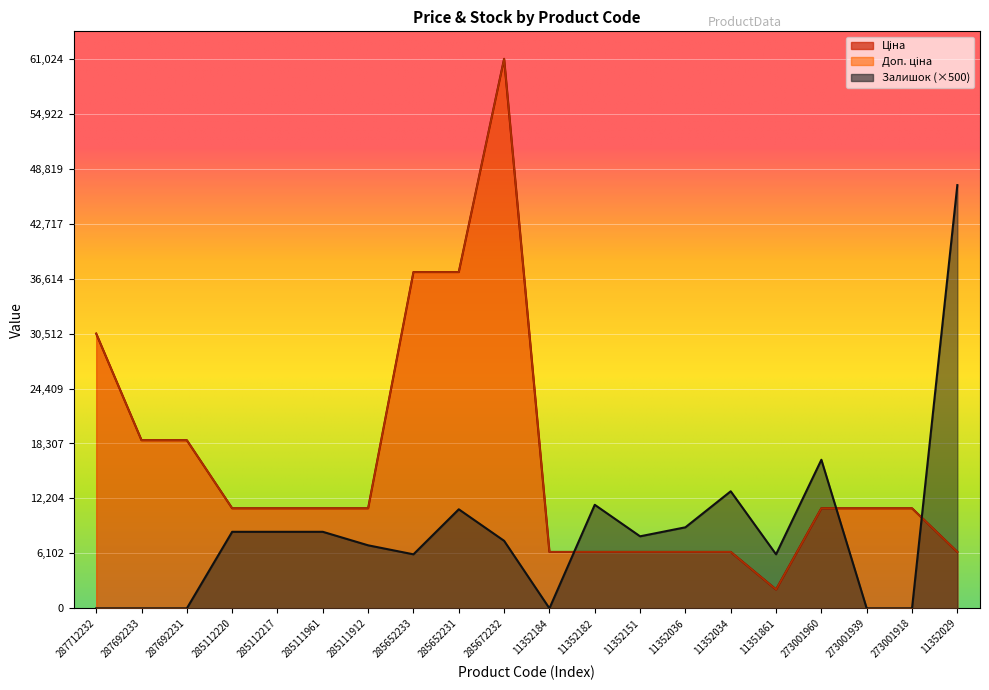

Between 11352151 and 285112217, which is larger?

285112217